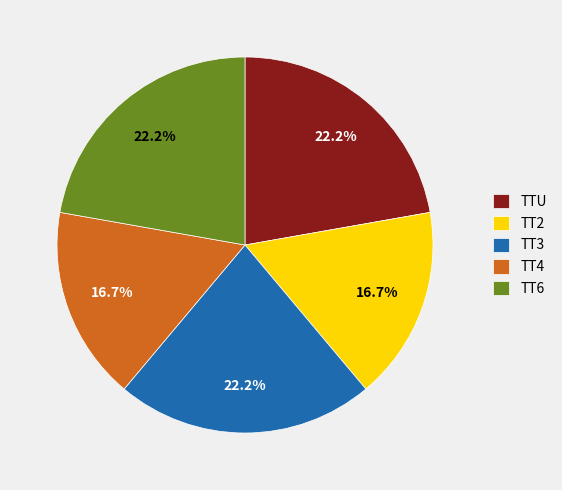

How many segments does this pie chart have?

5